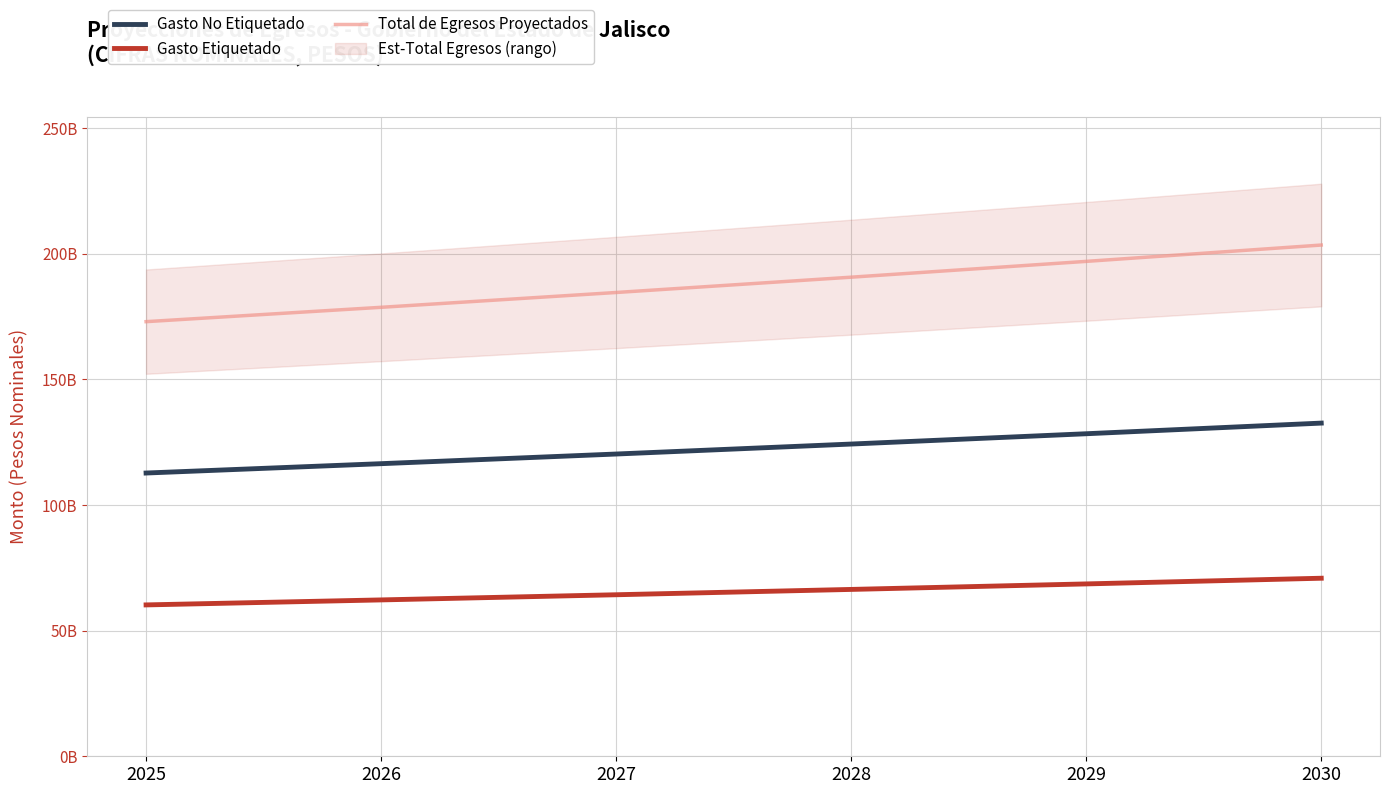

At how many categories does at least one series exceed 153670178576?

6